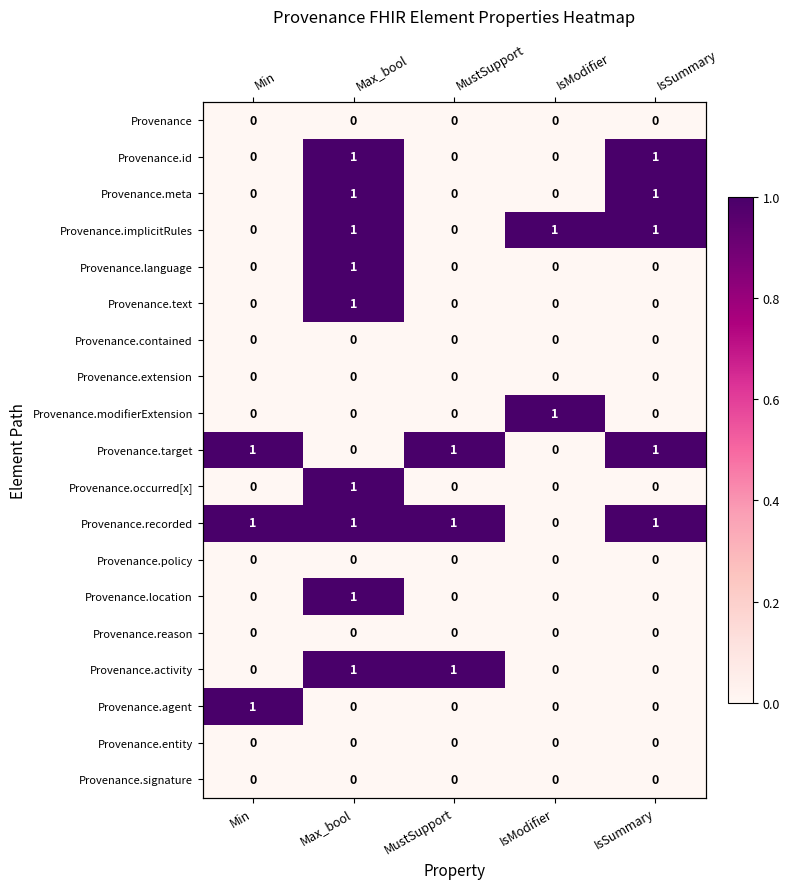

At which category does the chart reach its peak across all series?

Max_bool